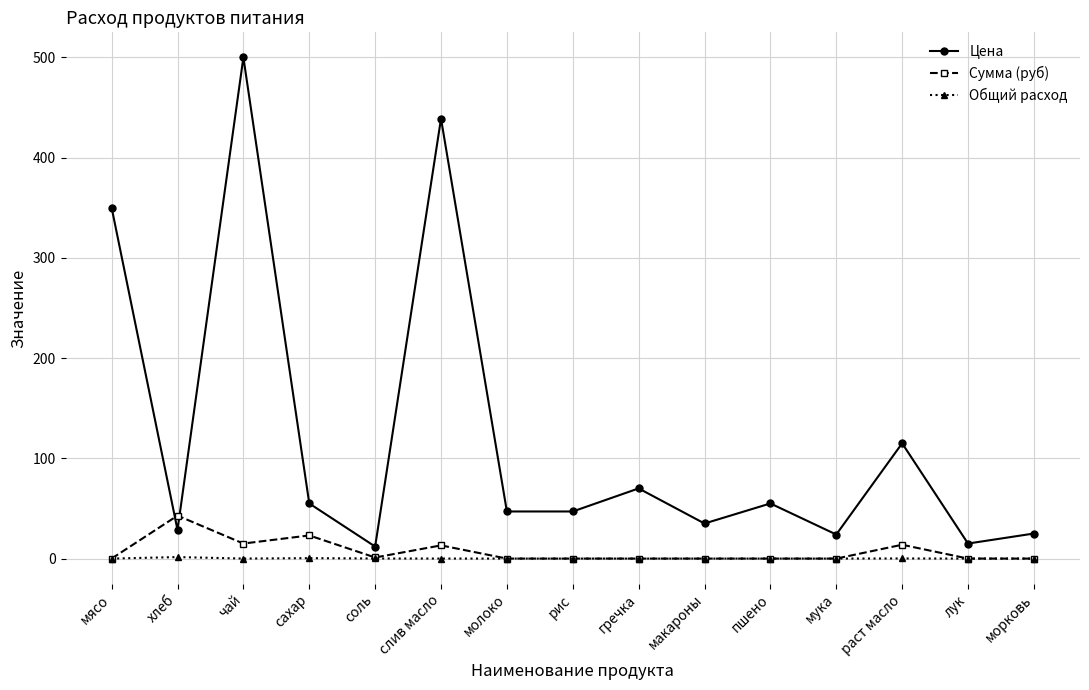

The Цена series shows 35.0 at макароны. True or false?

True